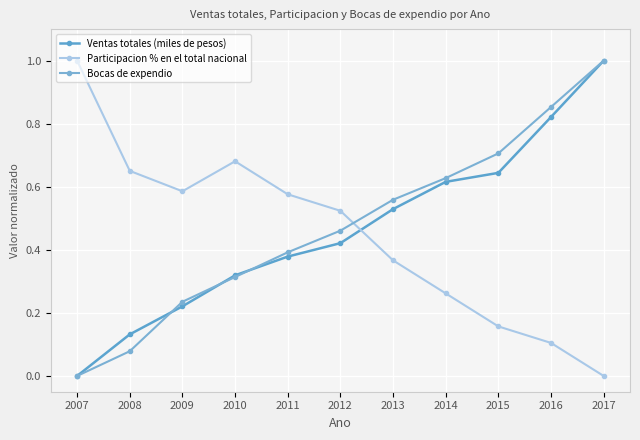

In Participacion % en el total nacional, how many points are higher than both neighbors (excluding endpoints)?

1